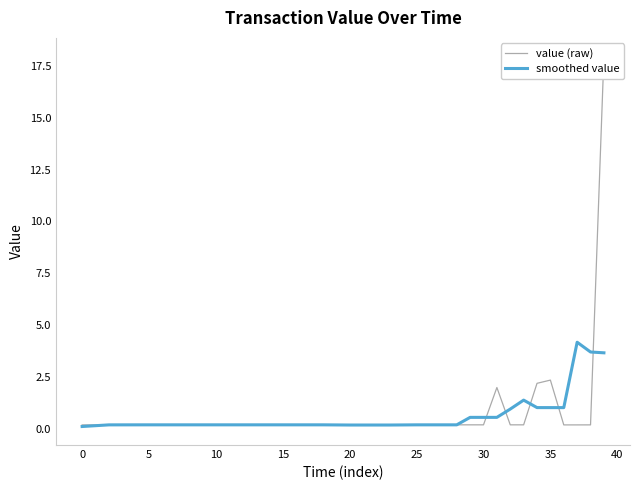

The value of value (raw) at 17 is 0.2. True or false?

True